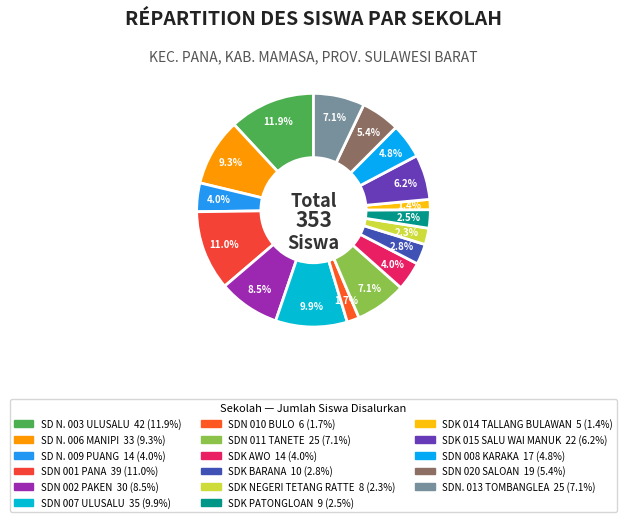

Count the number of slices in the pie.

17